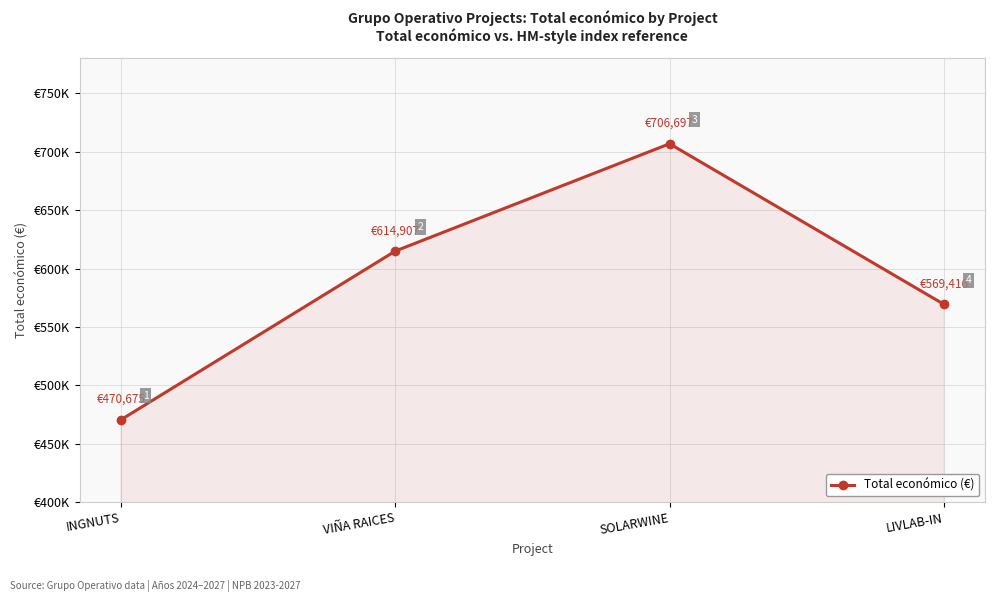

Reading right to left, what are all the values shown in this chart?

LIVLAB-IN=569416	SOLARWINE=706697	VIÑA RAICES=614907	INGNUTS=470675